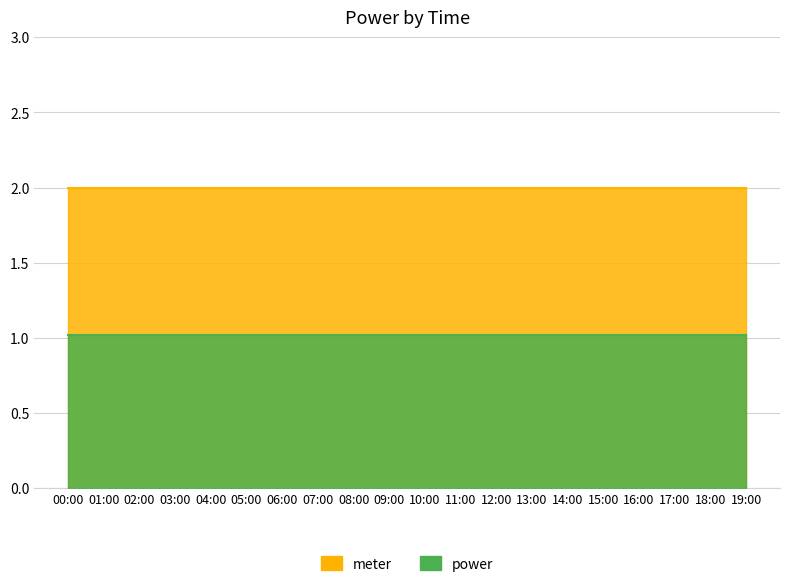

What is the spread (max minus min) of values at 10:00?

1.0